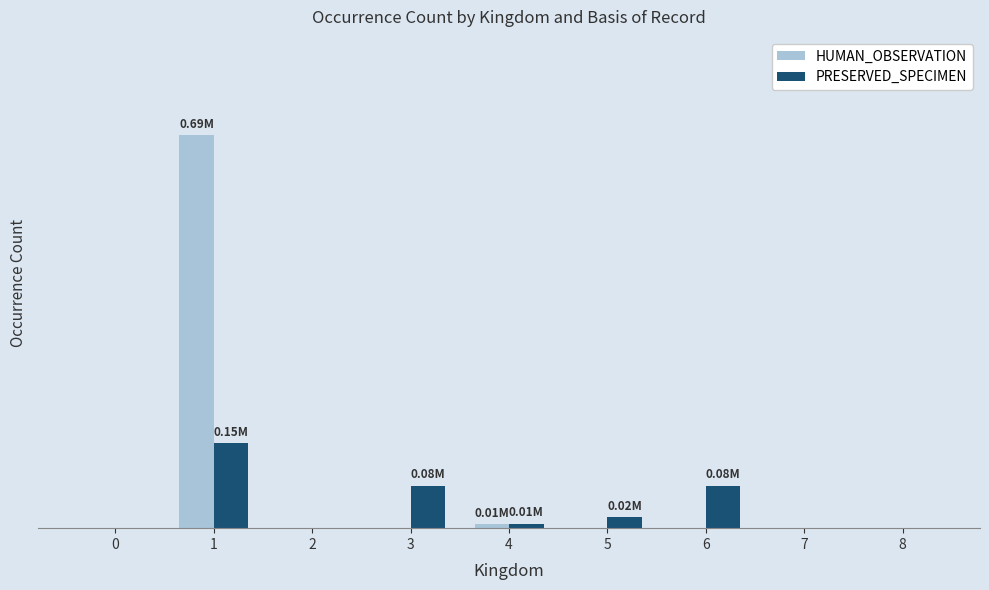

What is the sum of all PRESERVED_SPECIMEN values?

326682